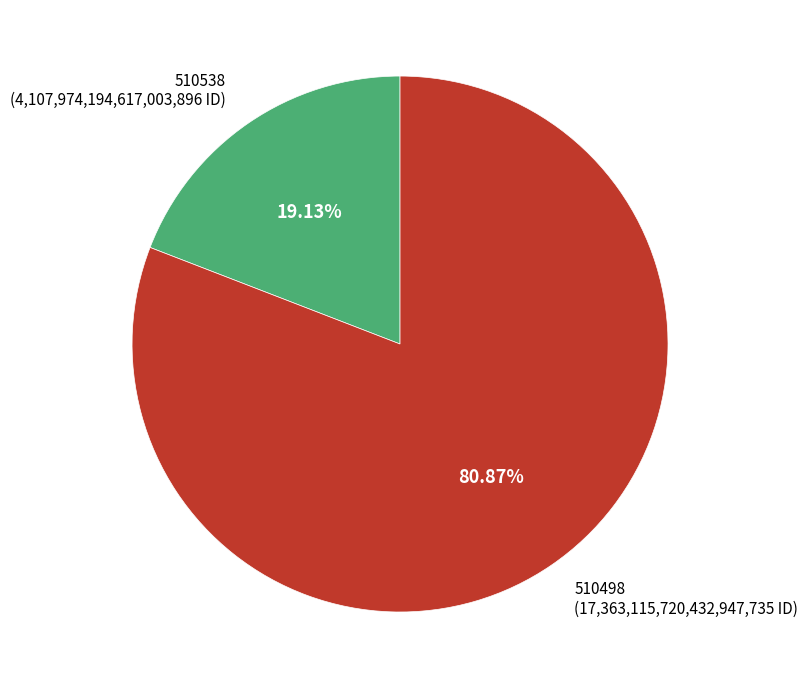

Does any single category account for the majority?

Yes